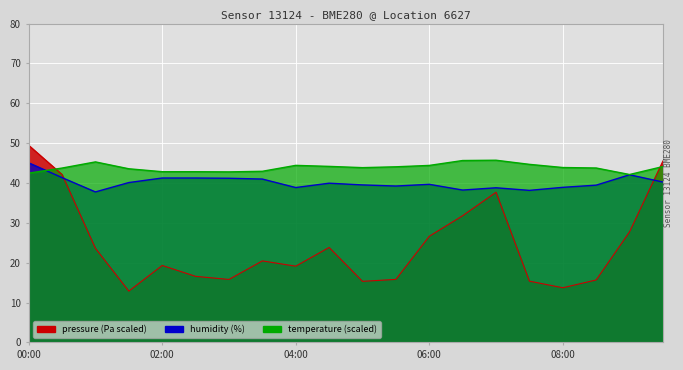

True or false: pressure has a value of 20.4 at 03:30.

True